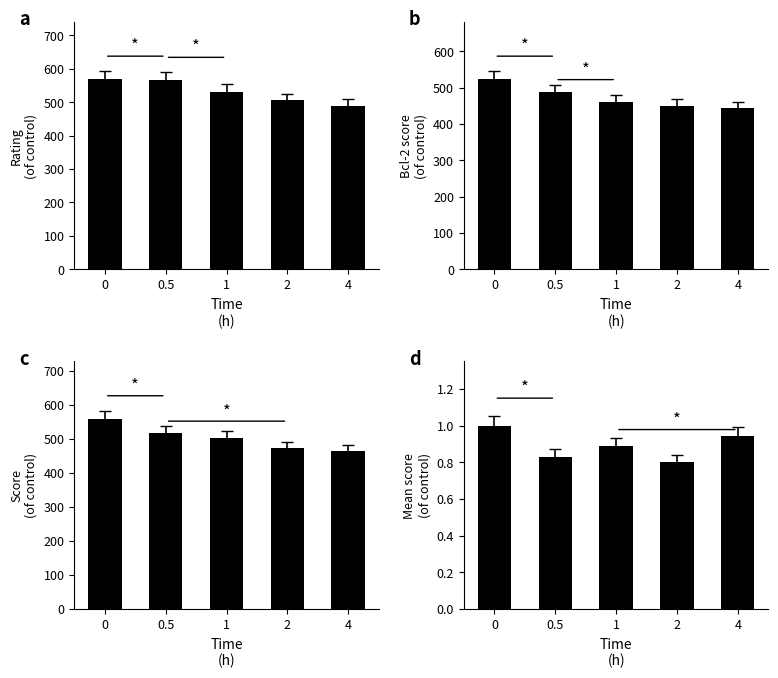

At which category does the chart reach its minimum across all series?

2